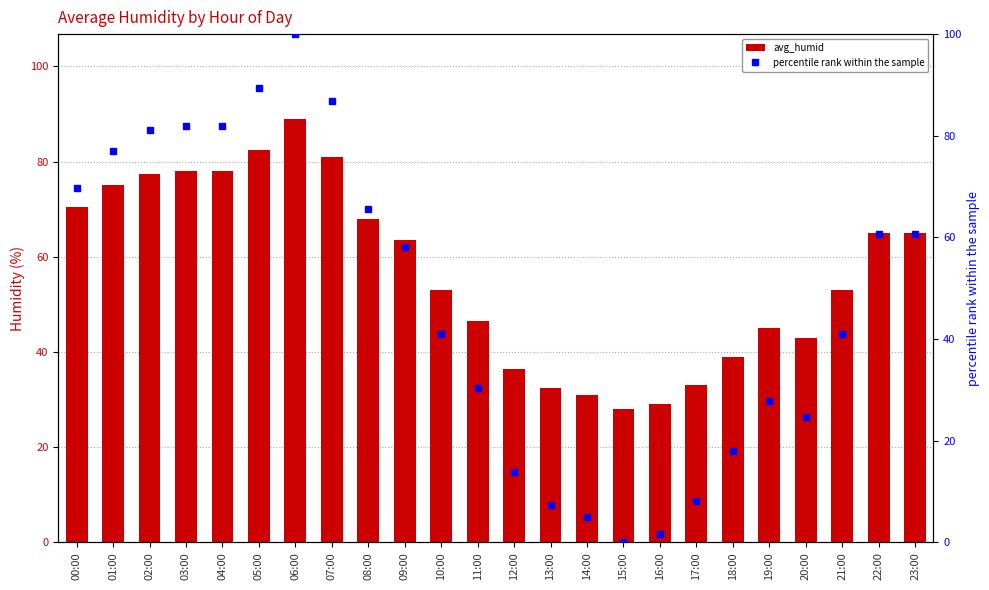

Reading right to left, transcribe all the data shown in this chart.

avg_humid: 23:00=65.0	22:00=65.0	21:00=53.0	20:00=43.0	19:00=45.0	18:00=39.0	17:00=33.0	16:00=29.0	15:00=28.0	14:00=31.0	13:00=32.5	12:00=36.5	11:00=46.5	10:00=53.0	09:00=63.5	08:00=68.0	07:00=81.0	06:00=89.0	05:00=82.5	04:00=78.0	03:00=78.0	02:00=77.5	01:00=75.0	00:00=70.5
percentile rank within the sample: 23:00=60.7	22:00=60.7	21:00=41.0	20:00=24.6	19:00=27.9	18:00=18.0	17:00=8.2	16:00=1.6	15:00=0.0	14:00=4.9	13:00=7.4	12:00=13.9	11:00=30.3	10:00=41.0	09:00=58.2	08:00=65.6	07:00=86.9	06:00=100.0	05:00=89.3	04:00=82.0	03:00=82.0	02:00=81.1	01:00=77.0	00:00=69.7